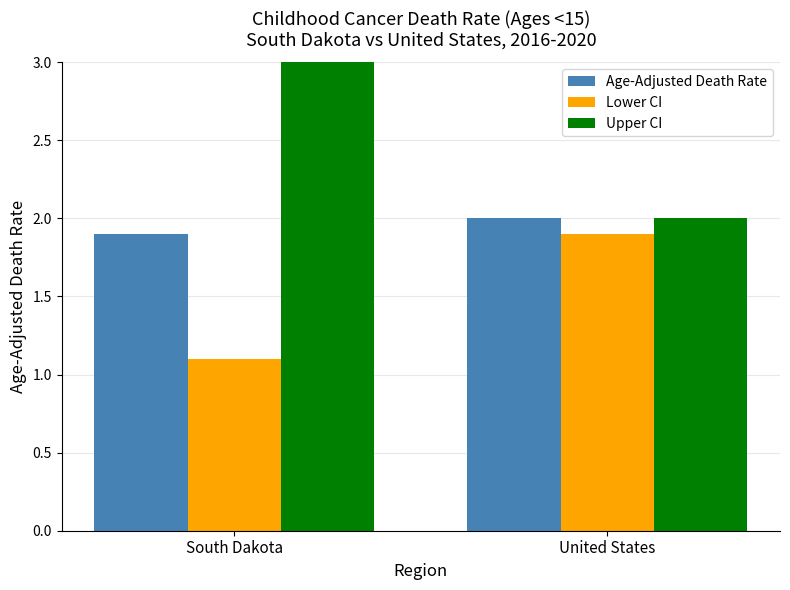

What position from the right is United States?

1